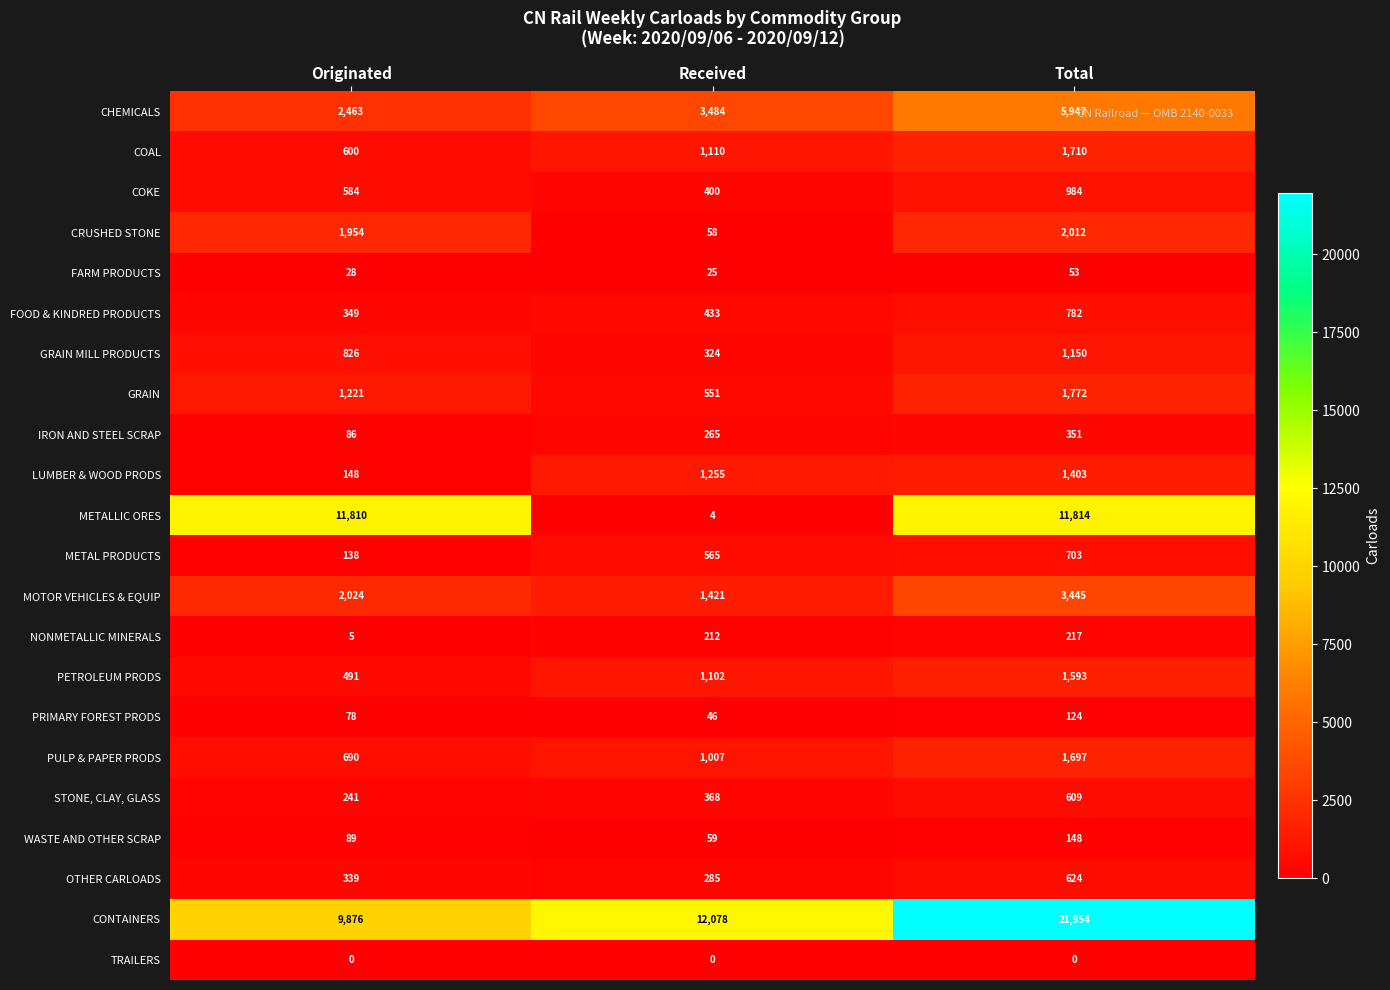

What is the approximate value of GRAIN MILL PRODUCTS at Originated?

826